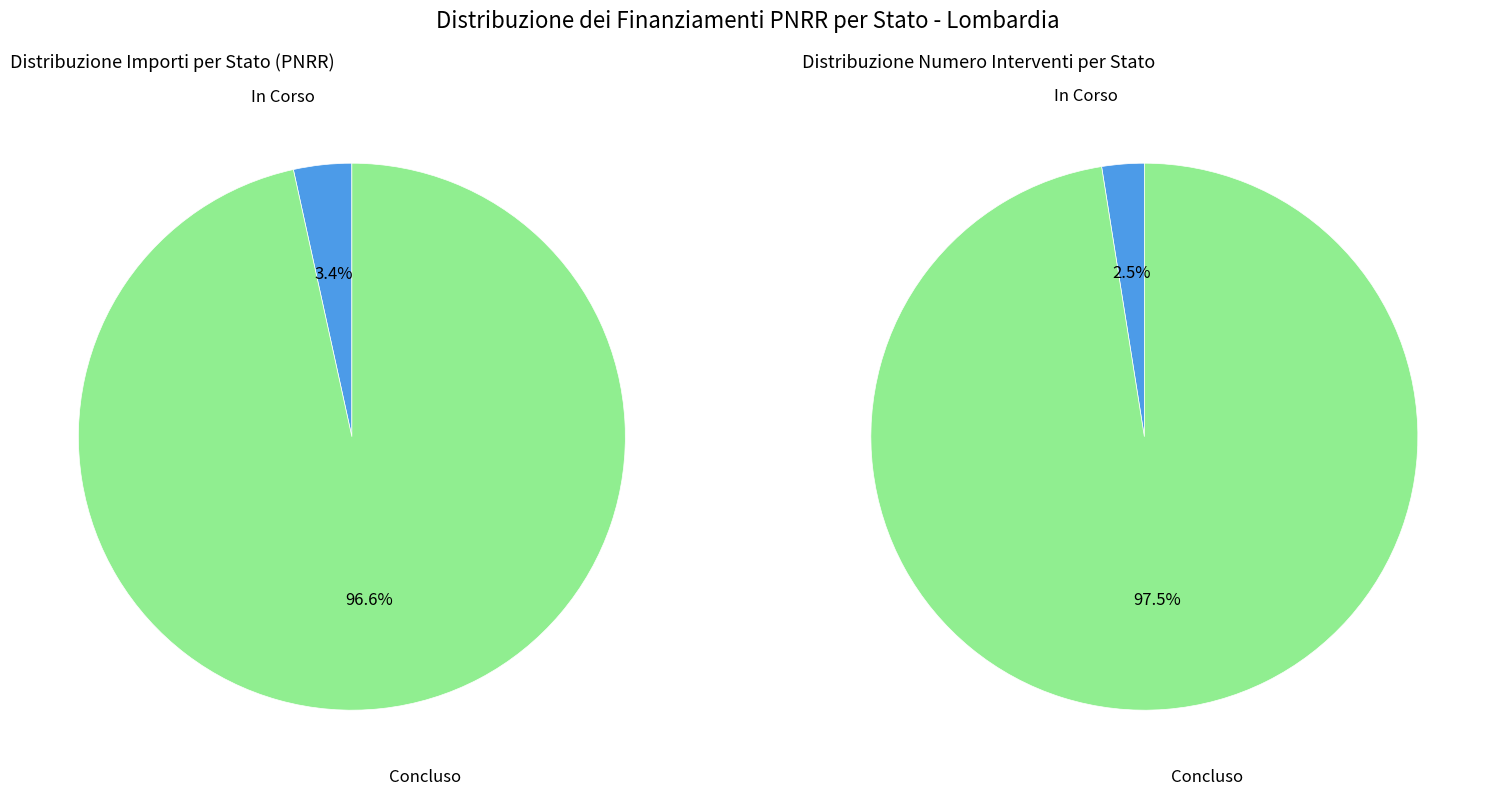

Is it true that 22 is 1% of the pie?

True